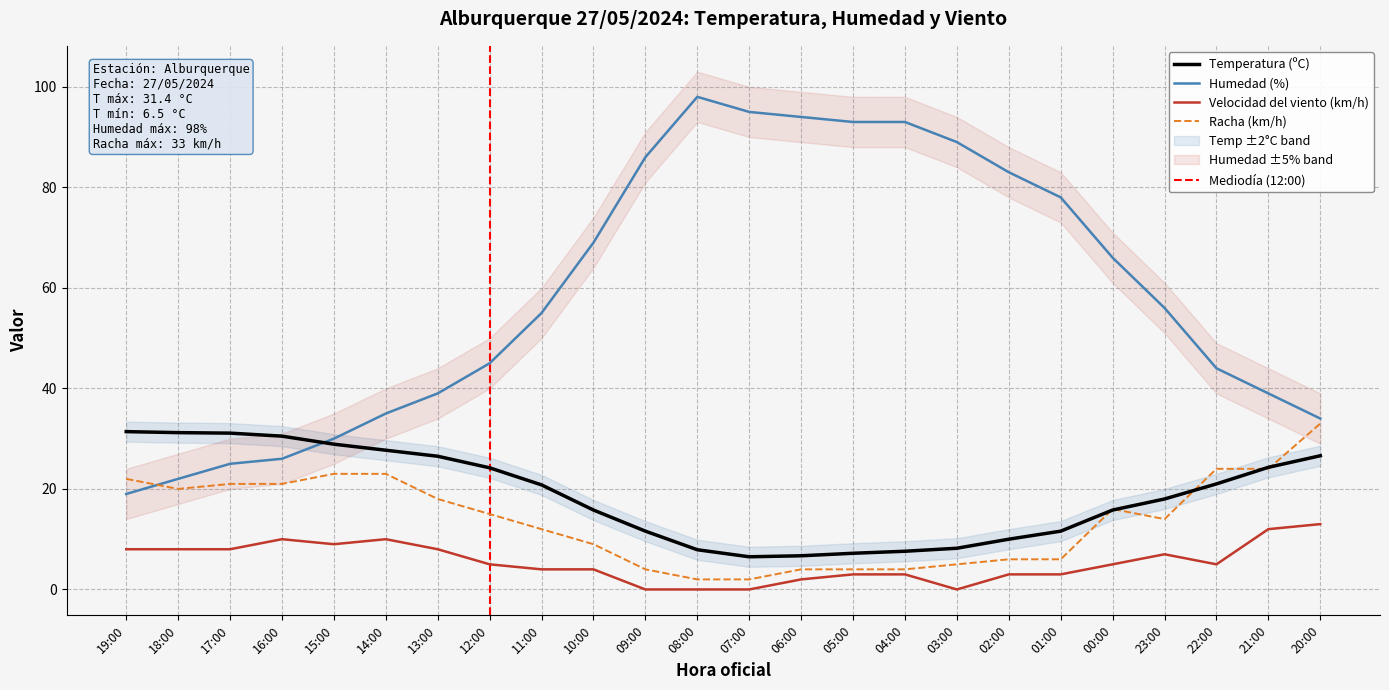

Where does the Humedad (%) series first go above 56?

10:00